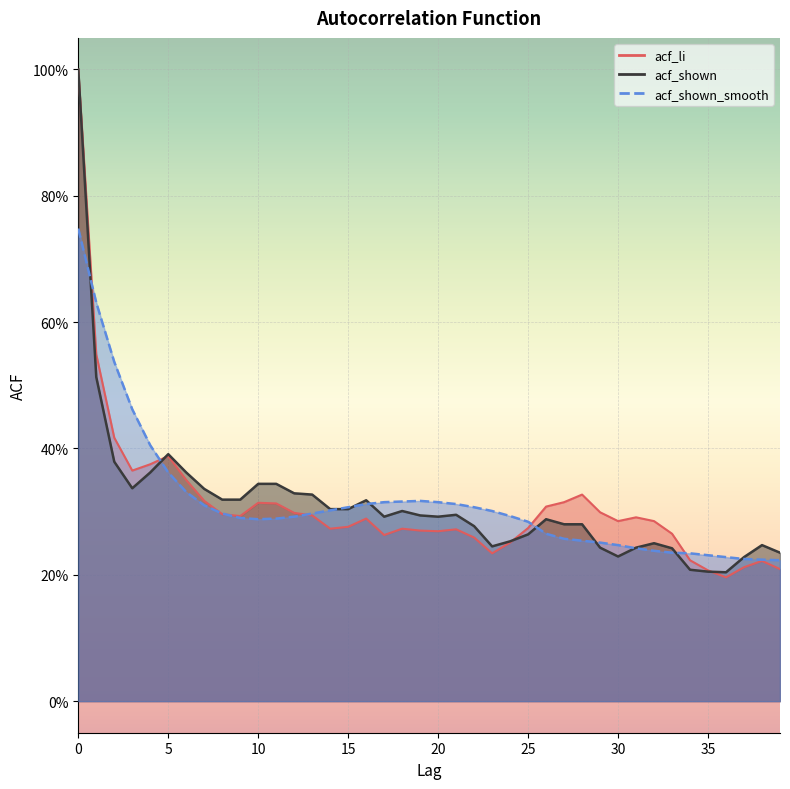

Reading left to right, list all the values displayed in this chart.

acf_li: 1.0	0.5	0.4	0.4	0.4	0.4	0.3	0.3	0.3	0.3	0.3	0.3	0.3	0.3	0.3	0.3	0.3	0.3	0.3	0.3	0.3	0.3	0.3	0.2	0.3	0.3	0.3	0.3	0.3	0.3	0.3	0.3	0.3	0.3	0.2	0.2	0.2	0.2	0.2	0.2
acf_shown: 1.0	0.5	0.4	0.3	0.4	0.4	0.4	0.3	0.3	0.3	0.3	0.3	0.3	0.3	0.3	0.3	0.3	0.3	0.3	0.3	0.3	0.3	0.3	0.2	0.3	0.3	0.3	0.3	0.3	0.2	0.2	0.2	0.2	0.2	0.2	0.2	0.2	0.2	0.2	0.2
acf_shown_smooth: 0.7	0.6	0.5	0.5	0.4	0.4	0.3	0.3	0.3	0.3	0.3	0.3	0.3	0.3	0.3	0.3	0.3	0.3	0.3	0.3	0.3	0.3	0.3	0.3	0.3	0.3	0.3	0.3	0.3	0.3	0.2	0.2	0.2	0.2	0.2	0.2	0.2	0.2	0.2	0.2